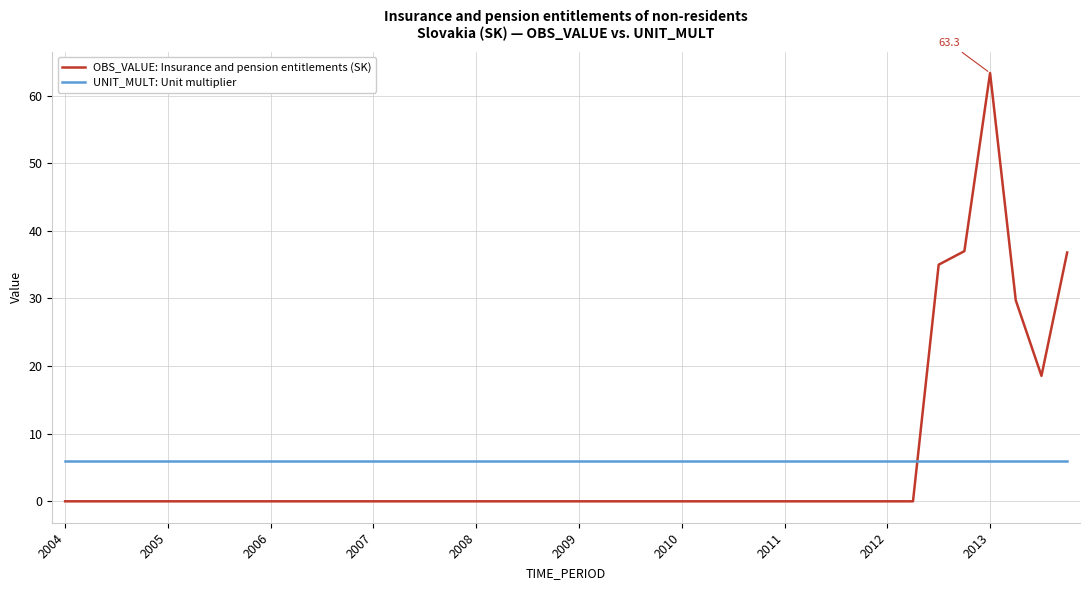

Which series ends up on top after the final intersection of OBS_VALUE: Insurance and pension entitlements (SK) and UNIT_MULT: Unit multiplier?

OBS_VALUE: Insurance and pension entitlements (SK)